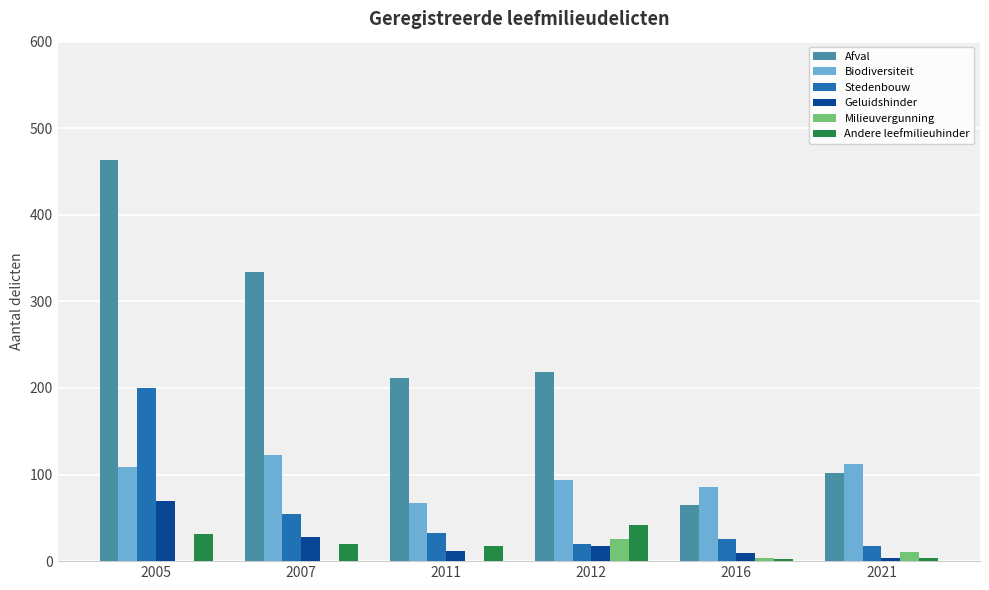

Which label corresponds to the largest value in the chart?

2005